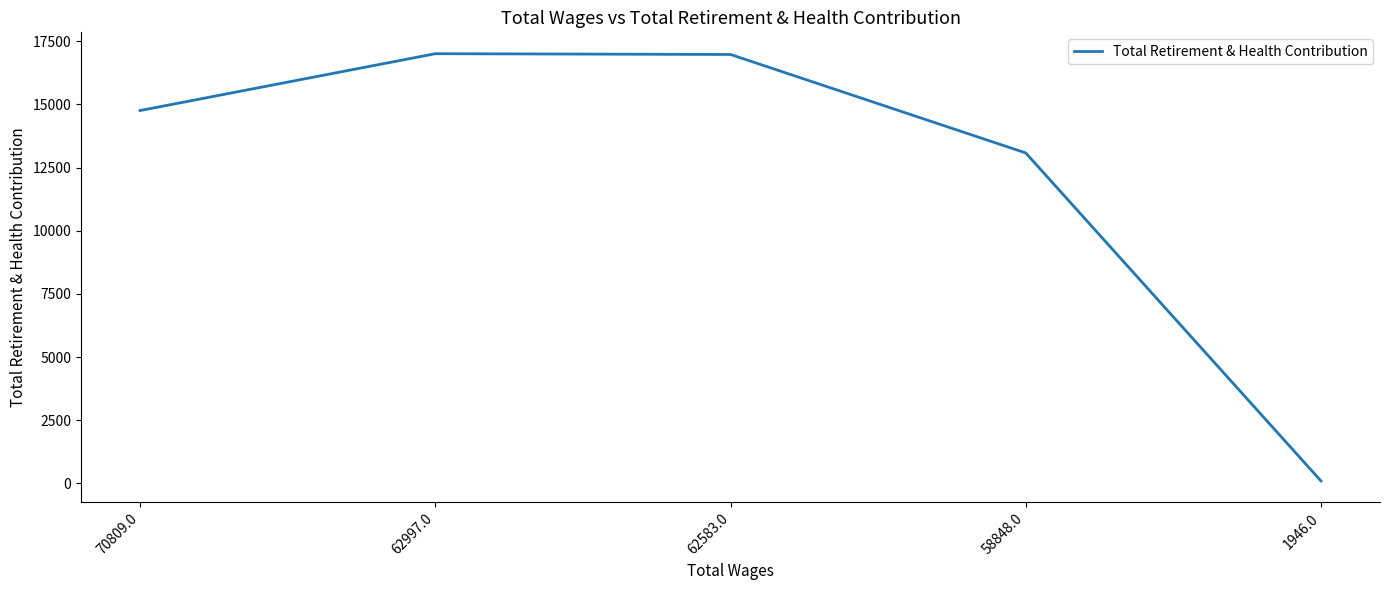

What is the difference between the second highest and minimum values?

16872